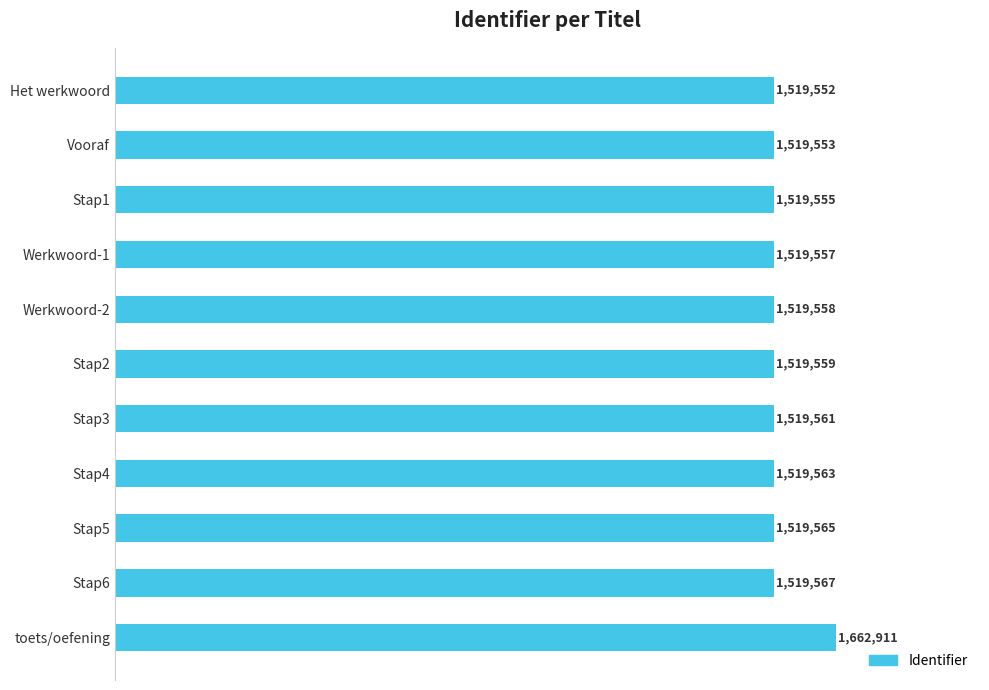

Where is the data nearest to the value 1591231?

Stap6